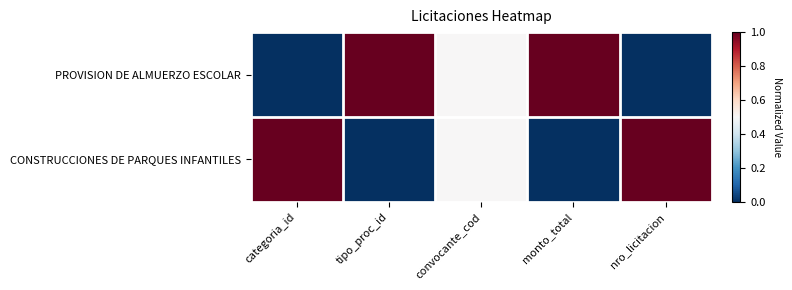

What is the total value across all series at nro_licitacion?

1.0